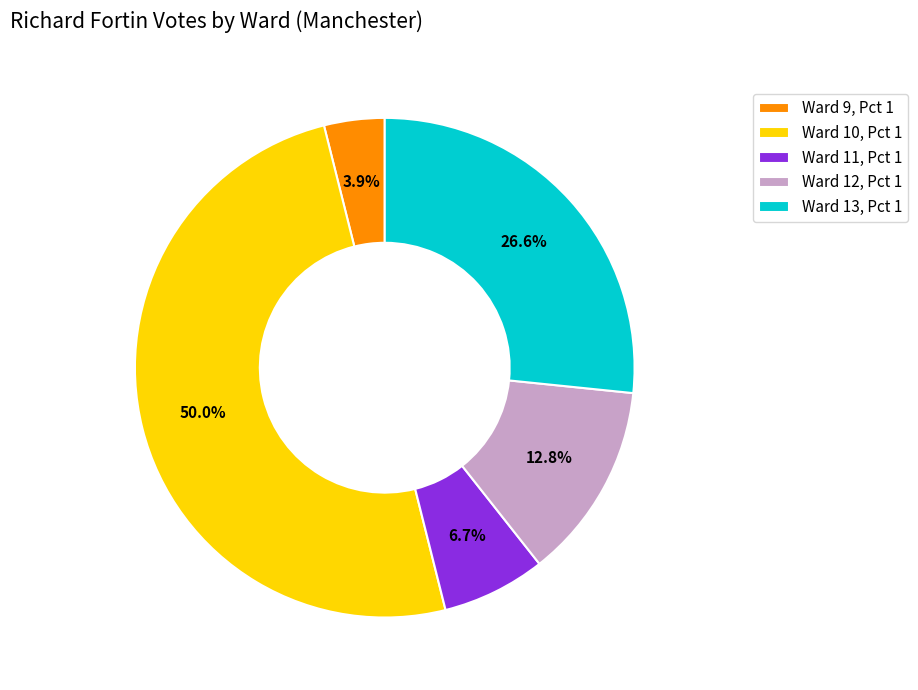

True or false: Ward 12, Pct 1 accounts for 27% of the total.

False